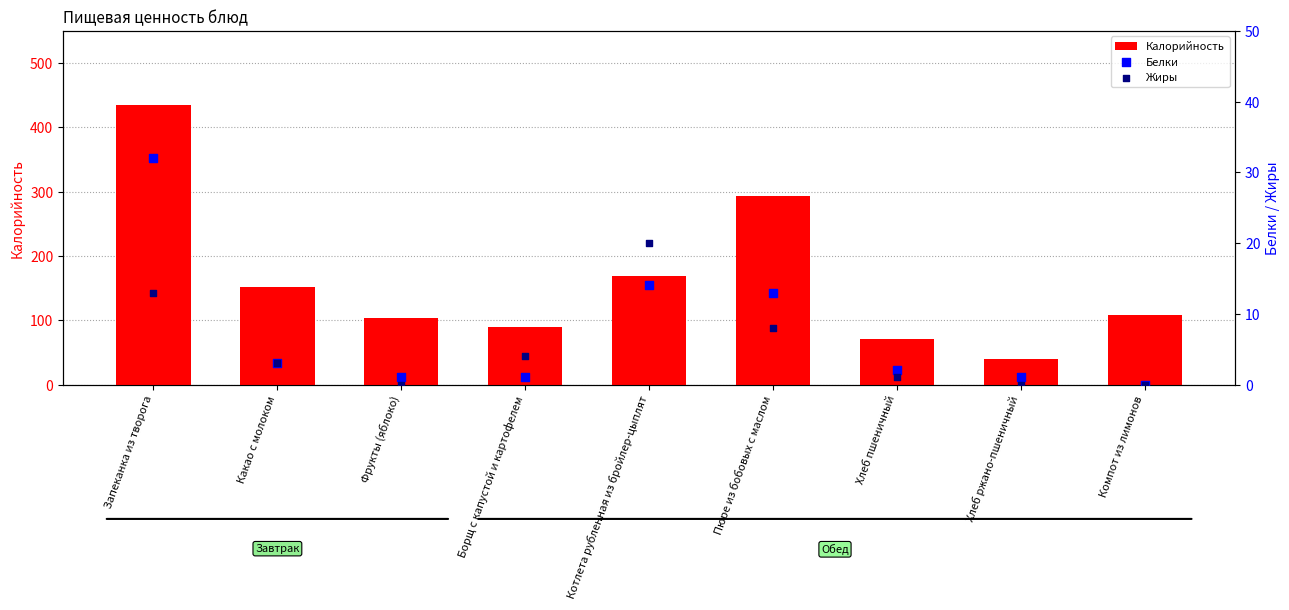

What is the total value across all series at Какао с молоком?

157